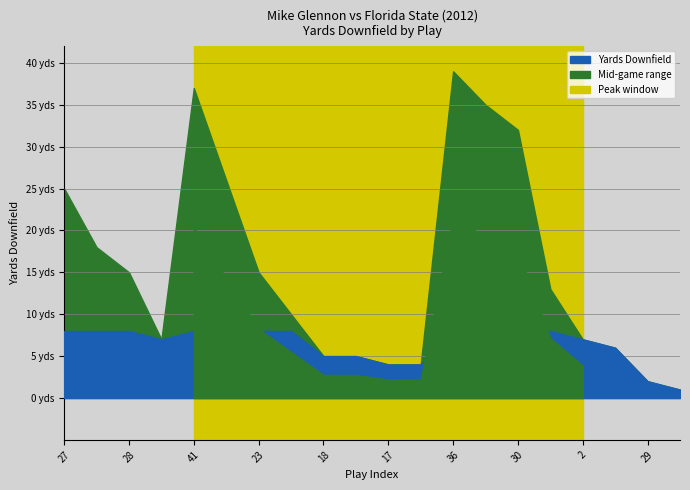

Reading left to right, transcribe all the data shown in this chart.

25	18	15	7	37	26	15	10	5	5	4	4	39	35	32	13	7	6	2	1